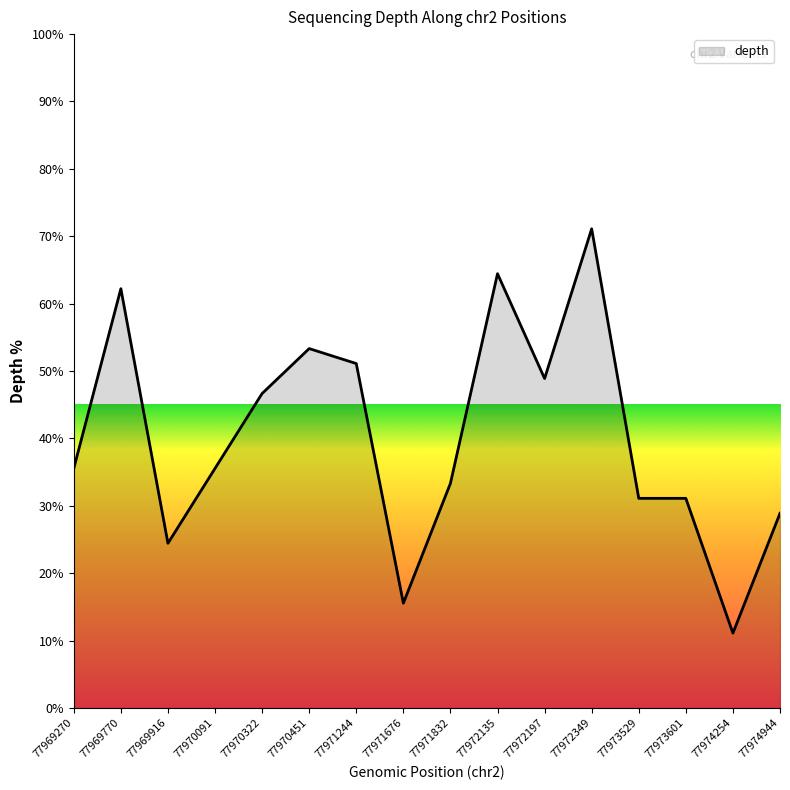

Reading left to right, what are all the values shown in this chart?

77969270=35.6	77969770=62.2	77969916=24.4	77970091=35.6	77970322=46.7	77970451=53.3	77971244=51.1	77971676=15.6	77971832=33.3	77972135=64.4	77972197=48.9	77972349=71.1	77973529=31.1	77973601=31.1	77974254=11.1	77974944=28.9